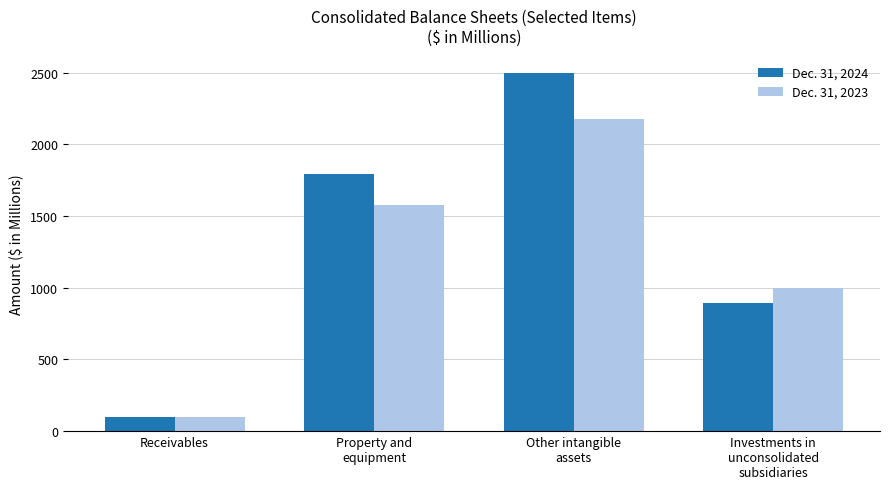

What is the difference between the maximum and minimum values in the Dec. 31, 2023 series?

2077